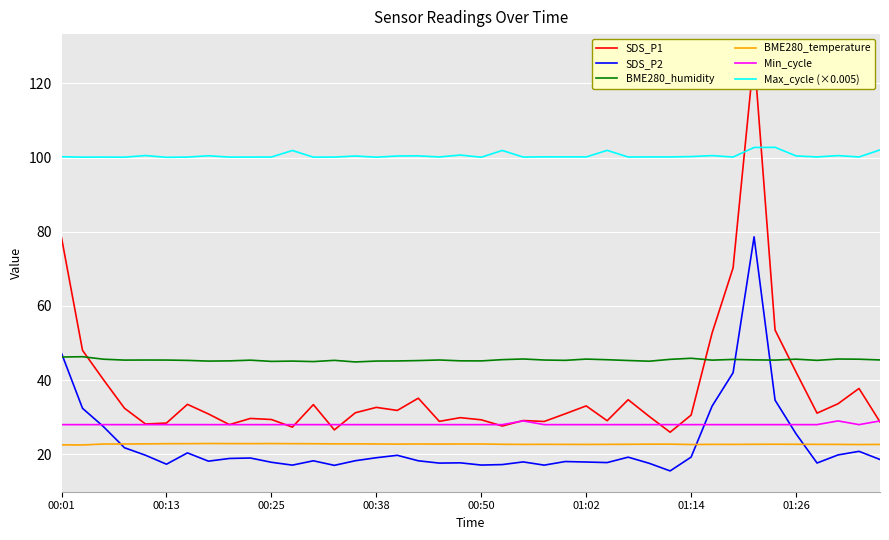

True or false: BME280_temperature and BME280_humidity intersect in this chart.

False